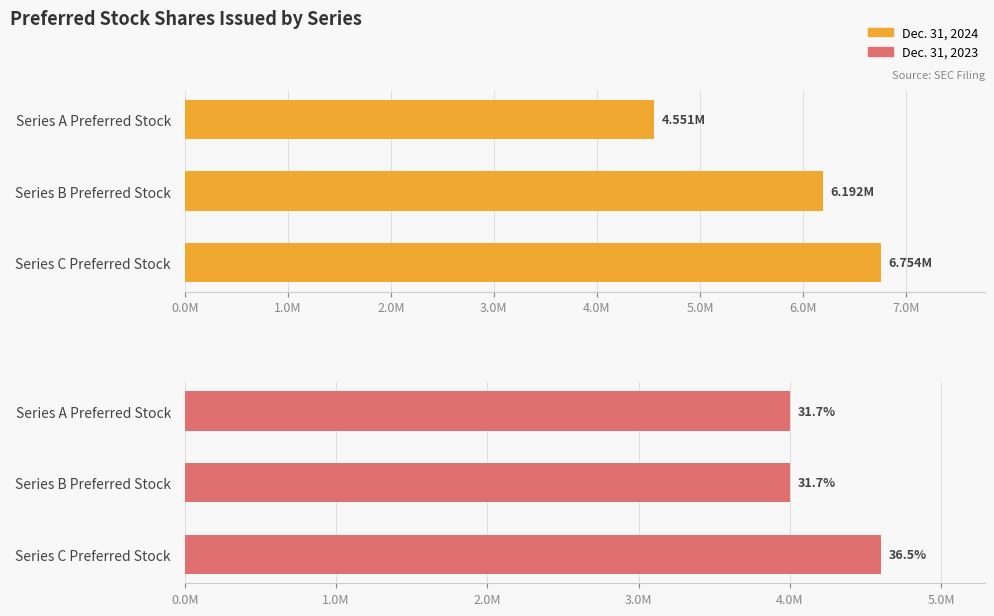

Count the number of data series in this chart.

2